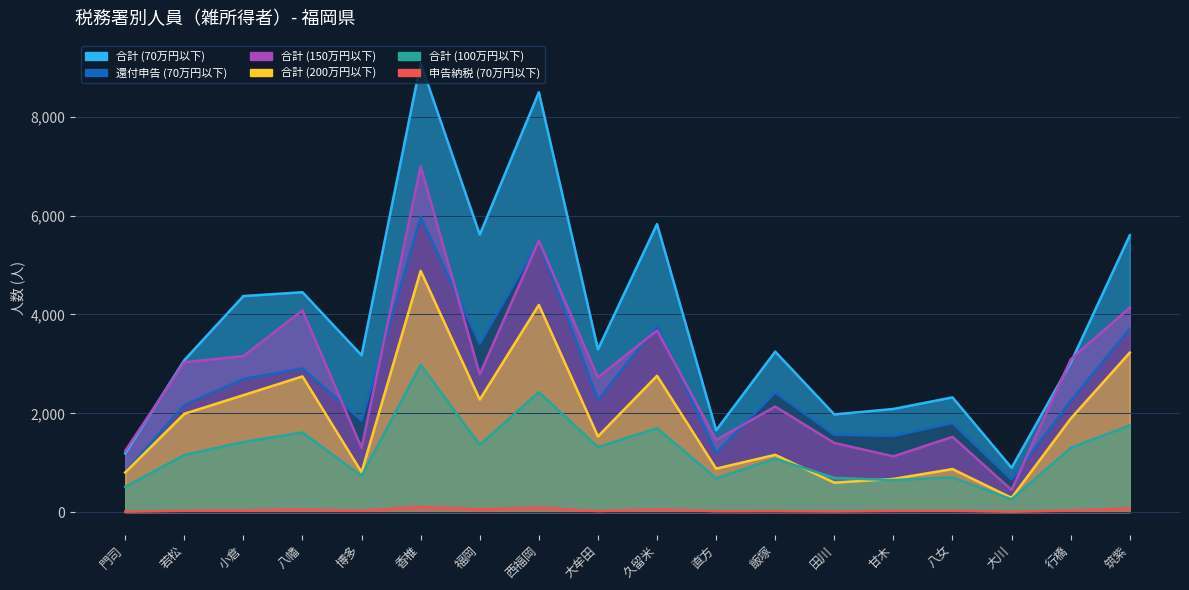

True or false: 合計(col_1) and col_2 intersect in this chart.

False